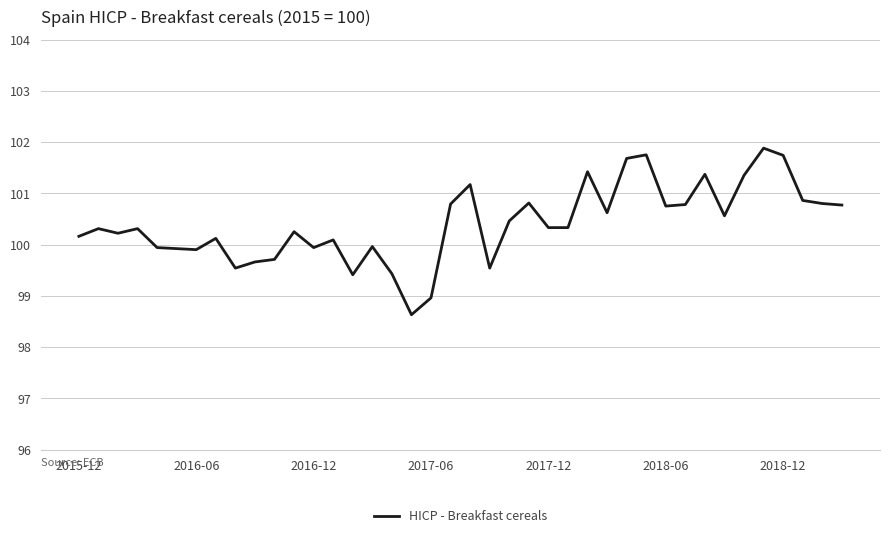

What is the maximum value shown in the chart?

101.9